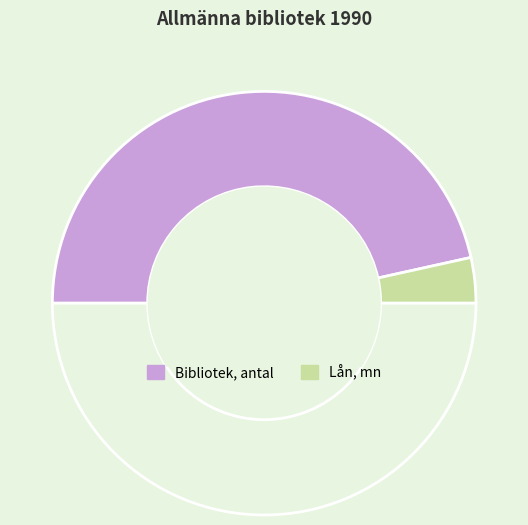

Is there a majority slice in this chart?

Yes